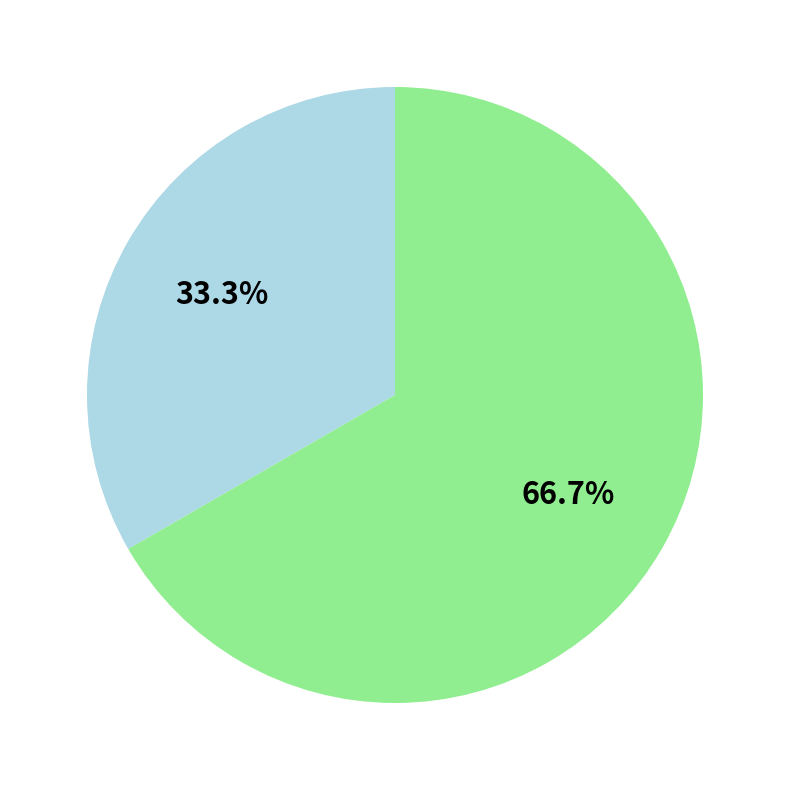

Does any single category account for the majority?

Yes